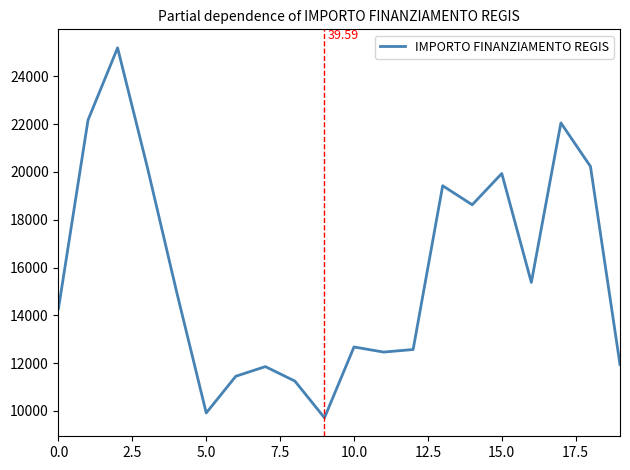

Does the chart display data point markers on the line(s)?

No